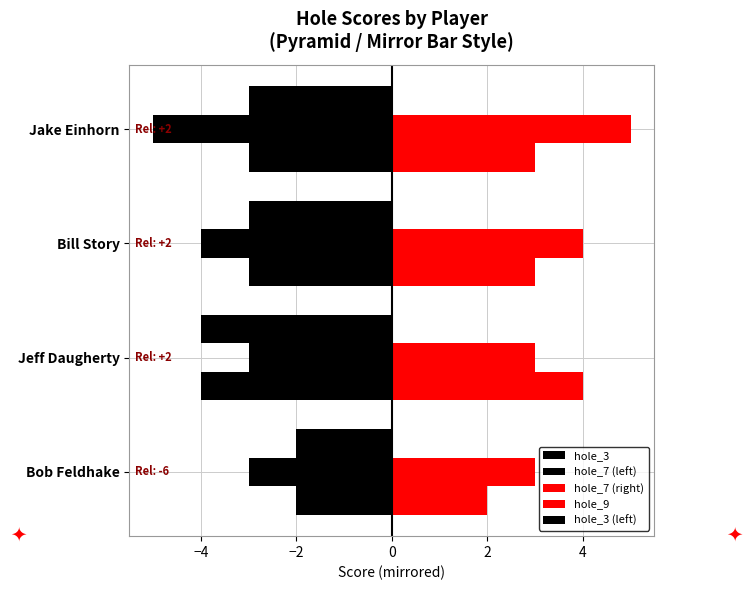

Reading right to left, list all the values displayed in this chart.

hole_3: -3	-3	-4	-2
hole_7 (left): -5	-4	-3	-3
hole_7 (right): 5	4	3	3
hole_9: 3	3	4	2
hole_3 (left): -3	-3	-4	-2